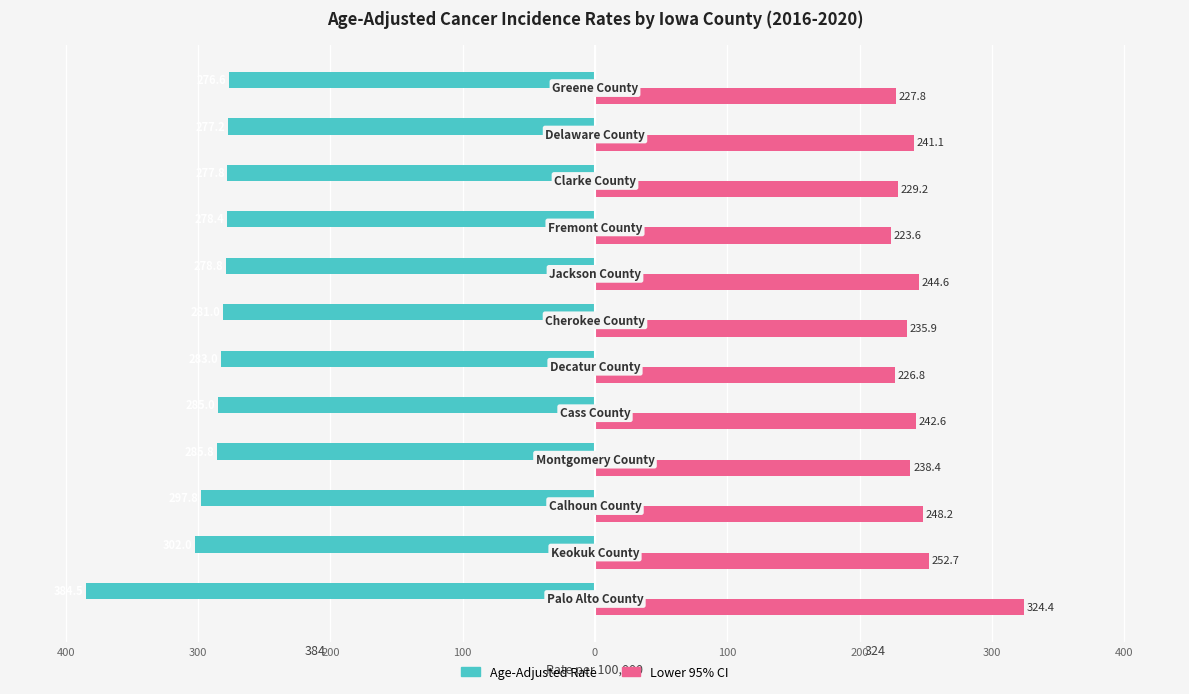

What are all the series names shown in the legend?

Age-Adjusted Rate, Lower 95% CI